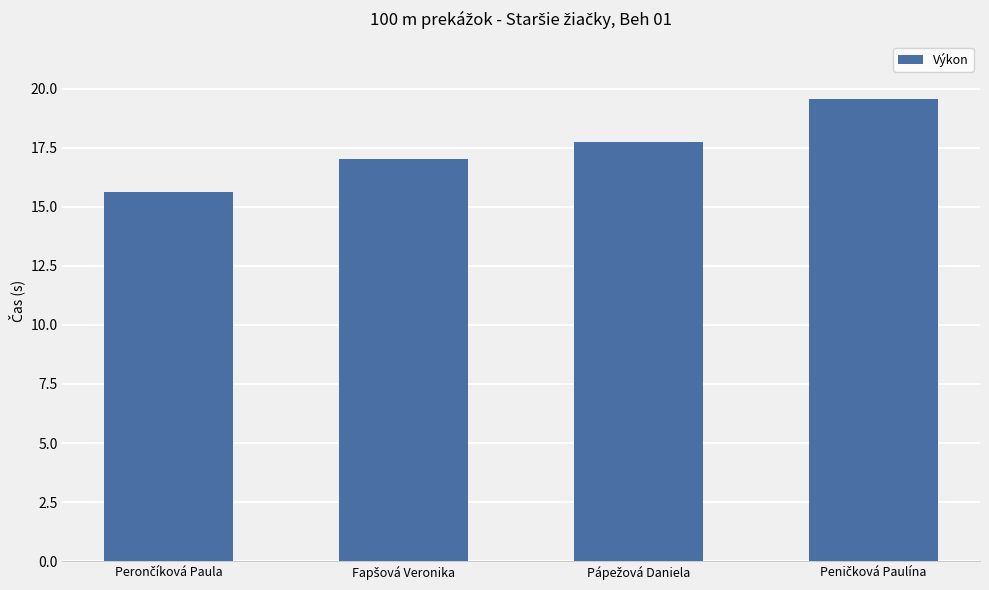

What is the sum of all values?

70.0